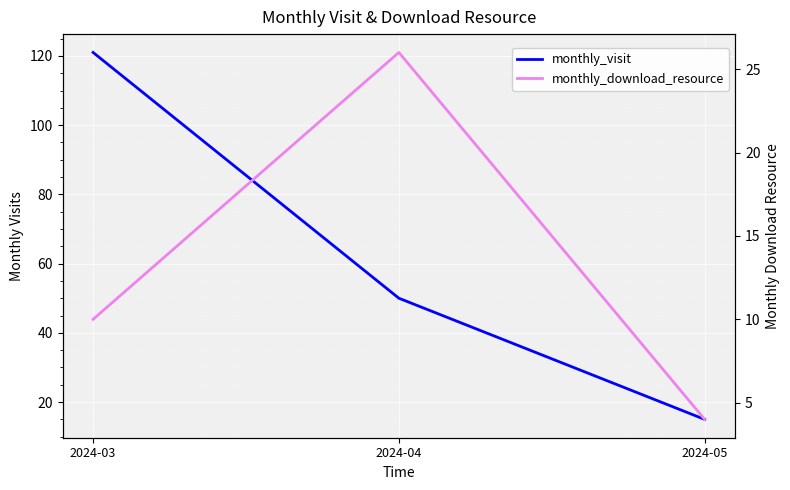

What is the value of the monthly_visit point at the 3rd from the left?

15